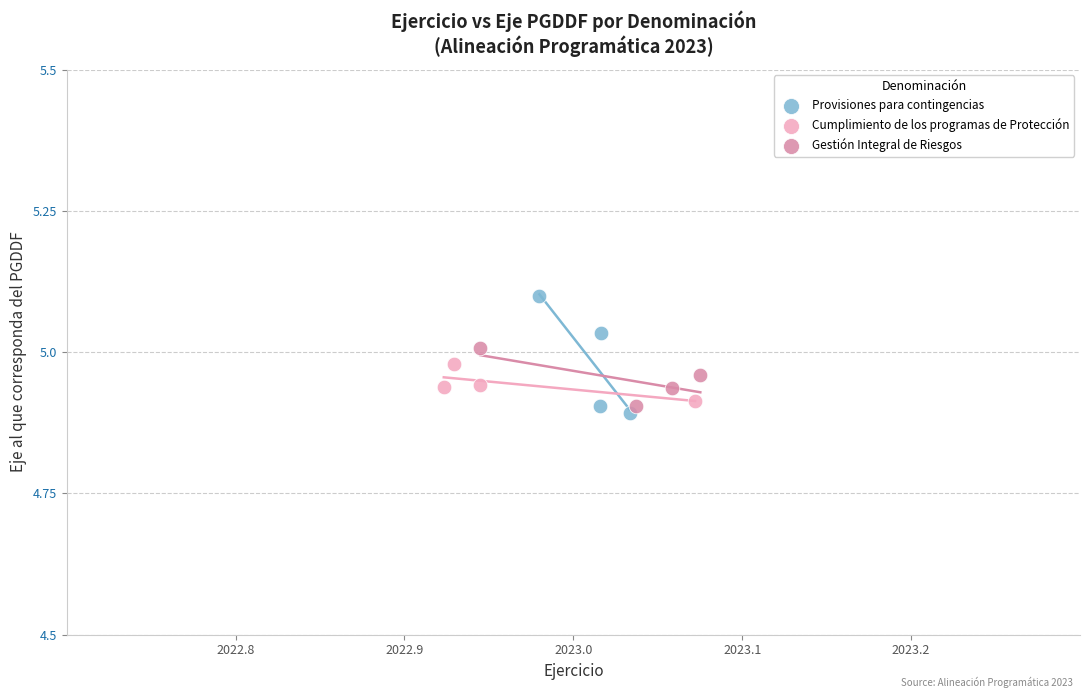

Which series reaches the maximum Y coordinate?

Provisiones para contingencias